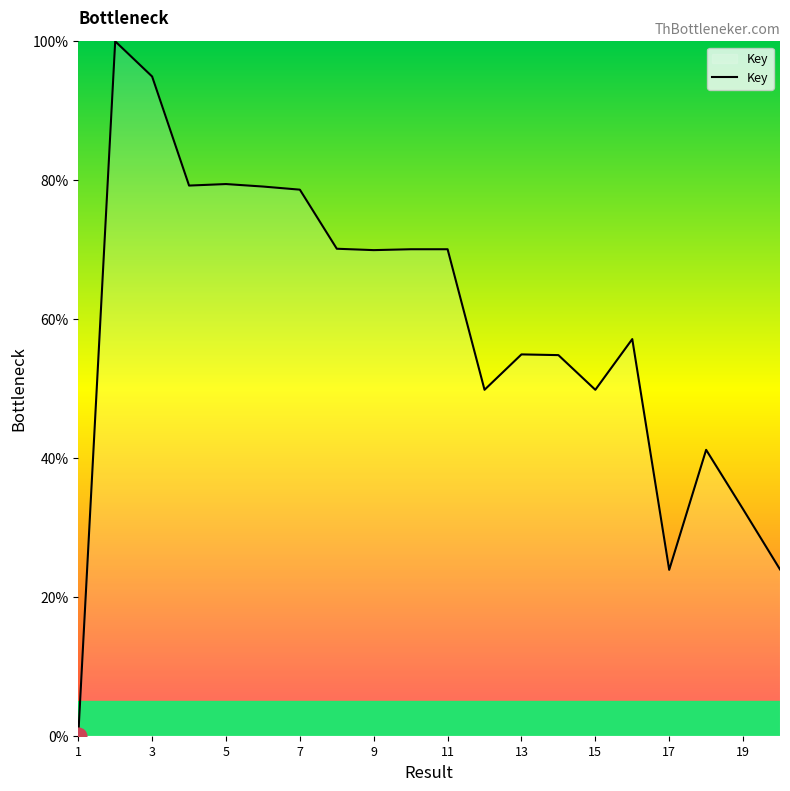

What is the greatest value displayed?

100.0